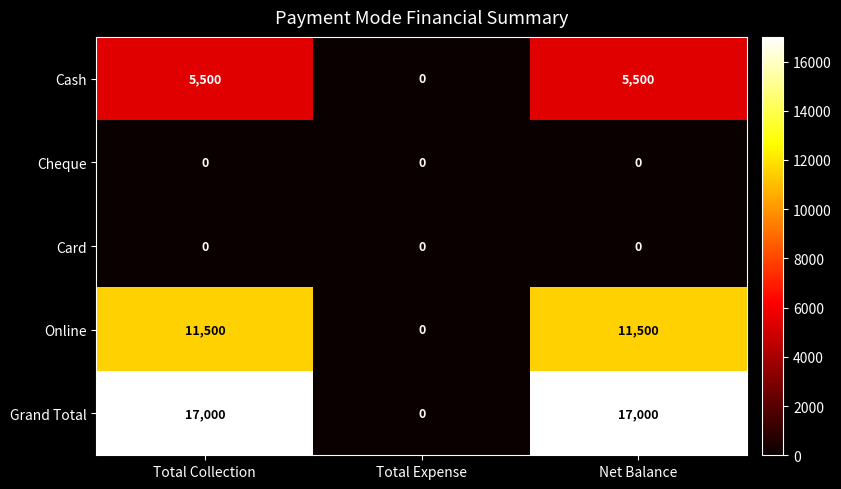

How many series are shown in this chart?

5